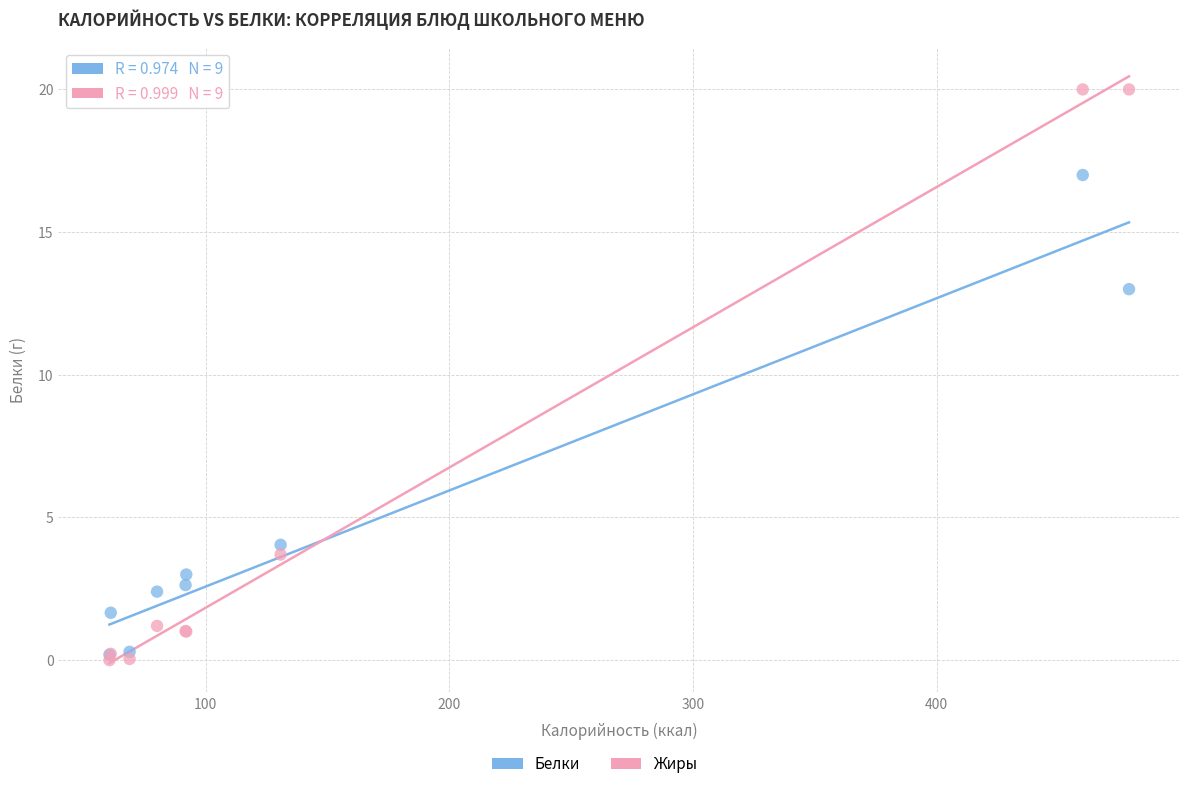

In the Белки series, what Y value is closest to 8?

4.0